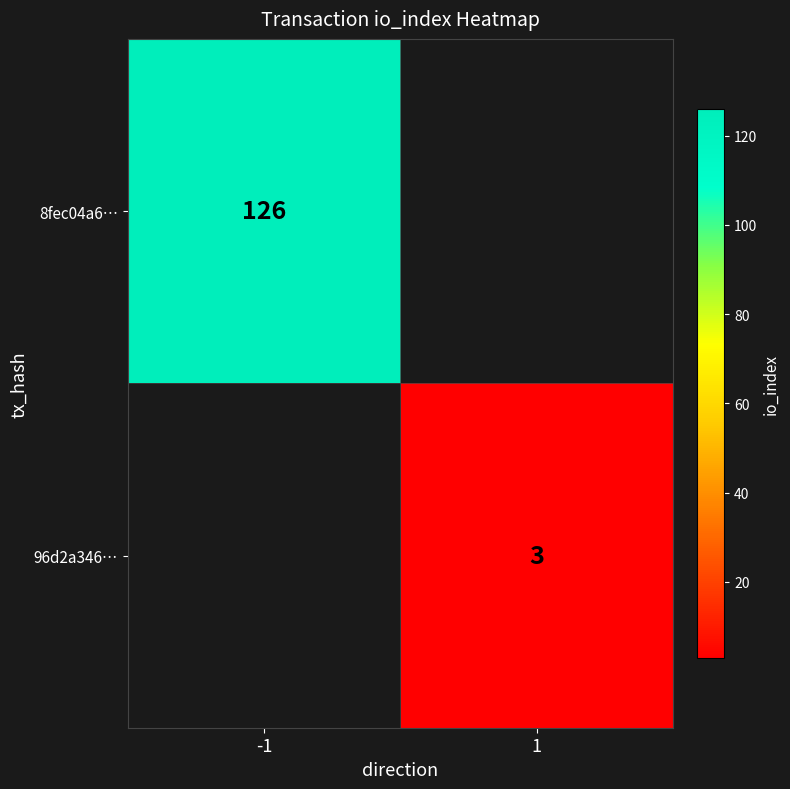

True or false: 8fec04a6… has a value of 126 at -1.

True